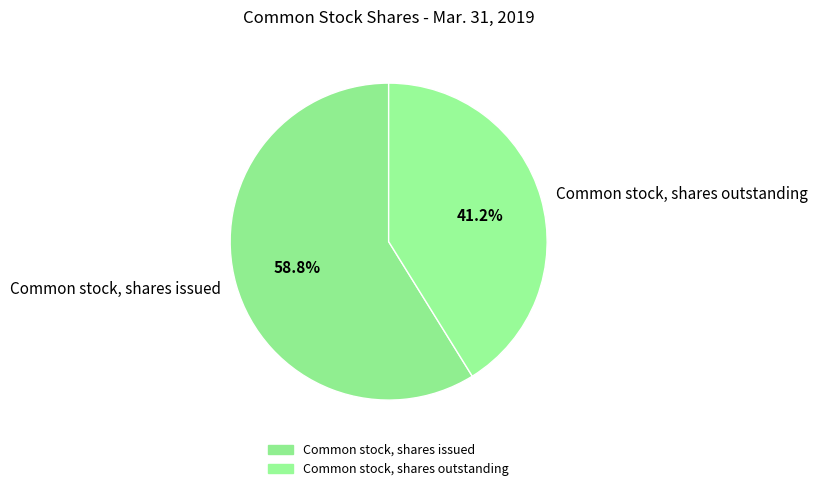

What is the majority slice?

Common stock, shares issued